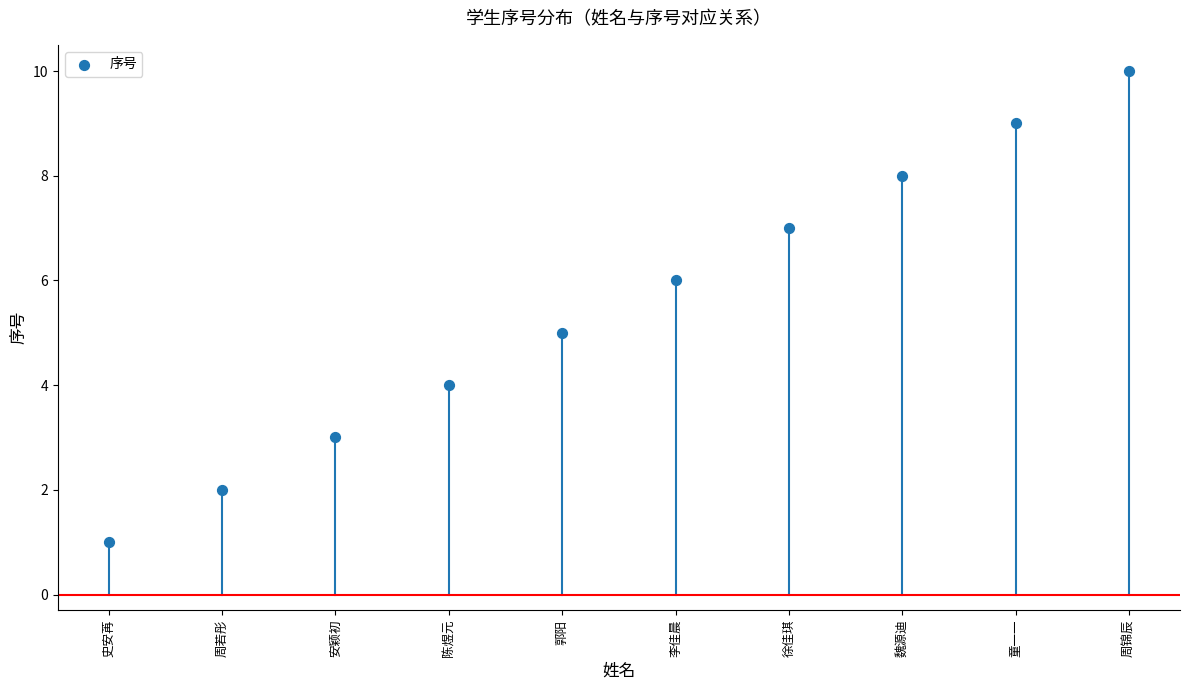

What is the average Y value?

6